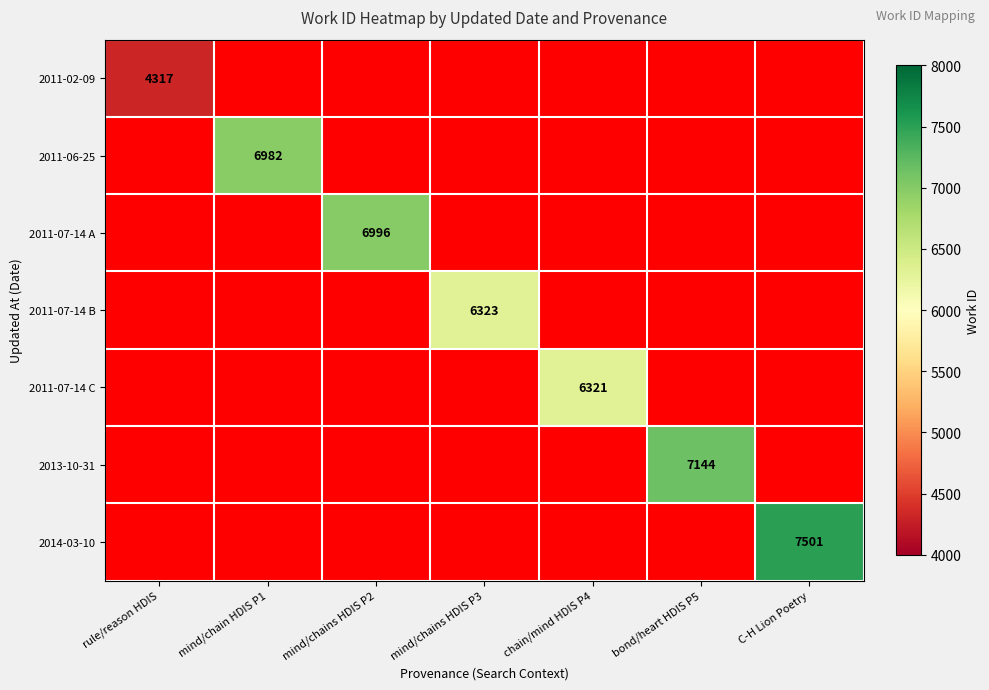

What is the maximum value shown in the chart?

7501.0